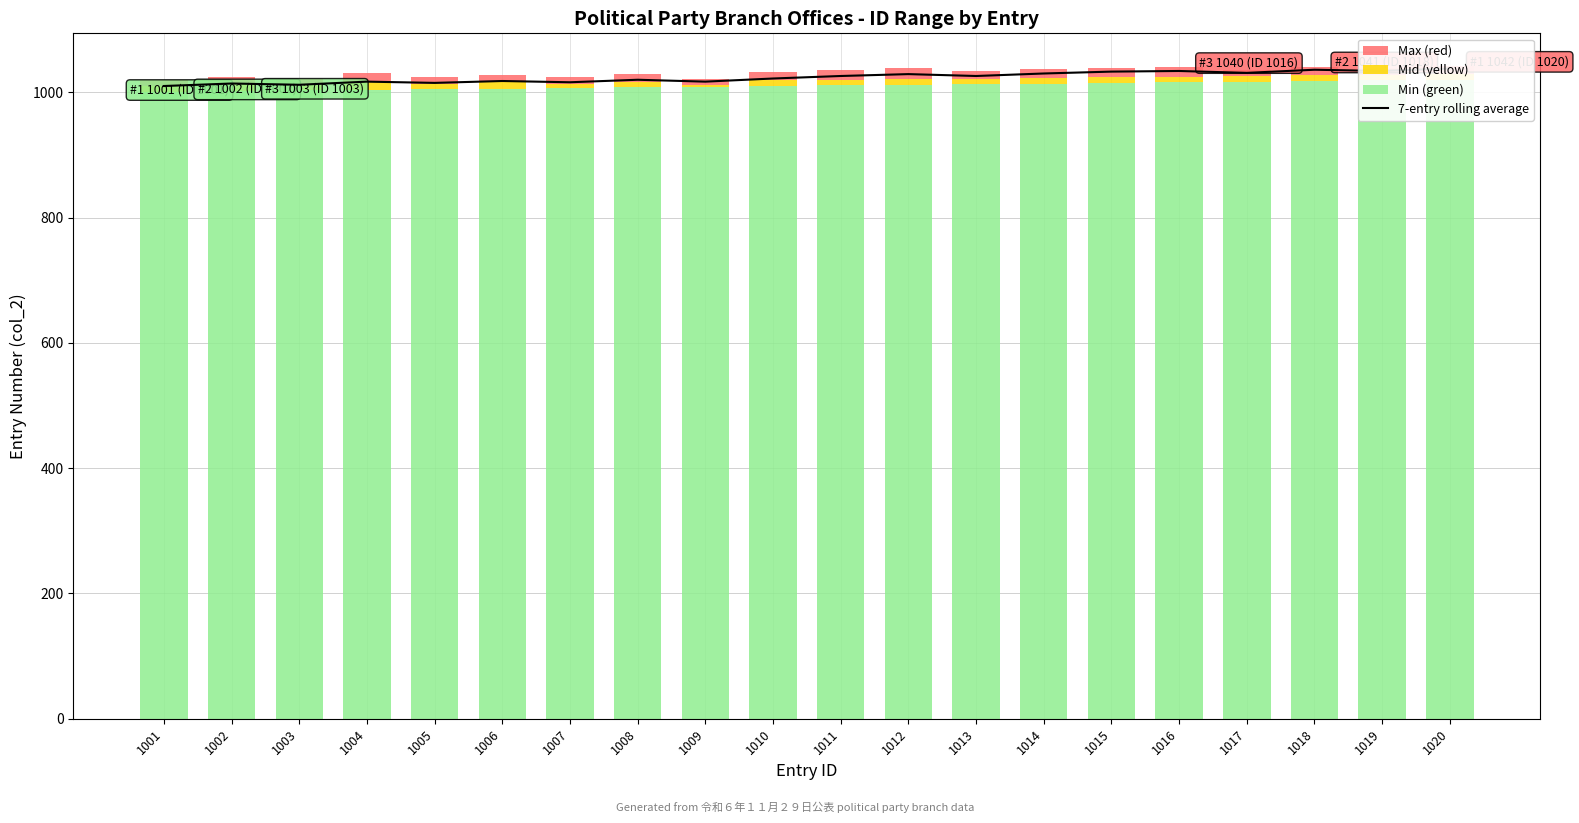

How many data points does each series have?

20